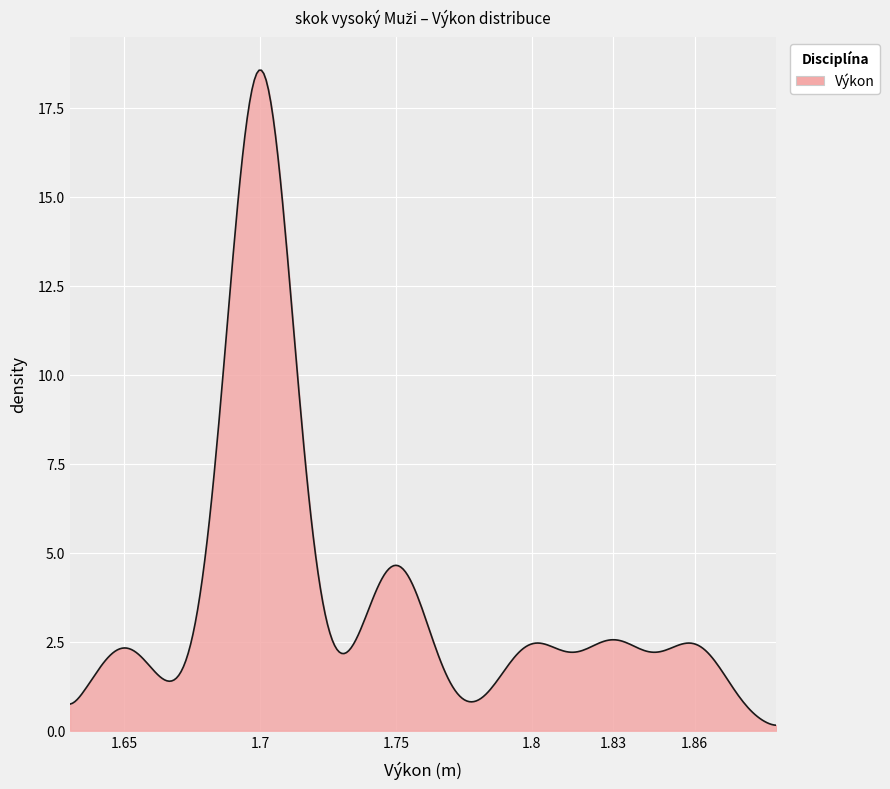

What is the difference between the maximum and minimum values?

18.4